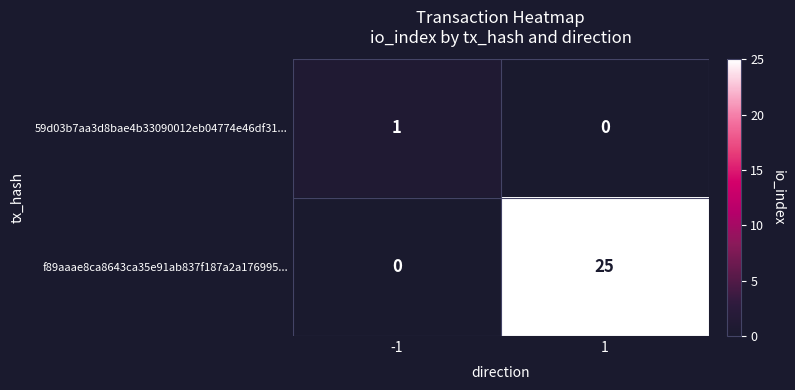

Is it true that f89aaae8ca8643ca35e91ab837f187a2a176995... equals 13 at -1?

False